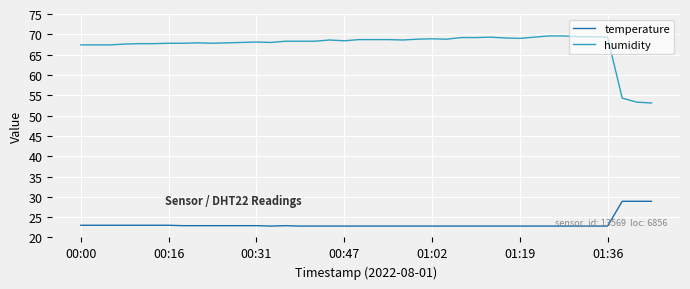

Rank the series by their average value, from lowest to highest.

temperature, humidity